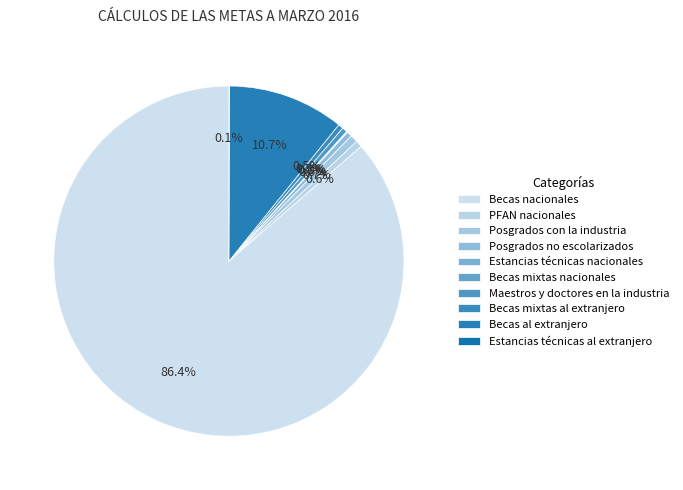

The Estancias técnicas nacionales slice represents 9% of the pie. True or false?

False